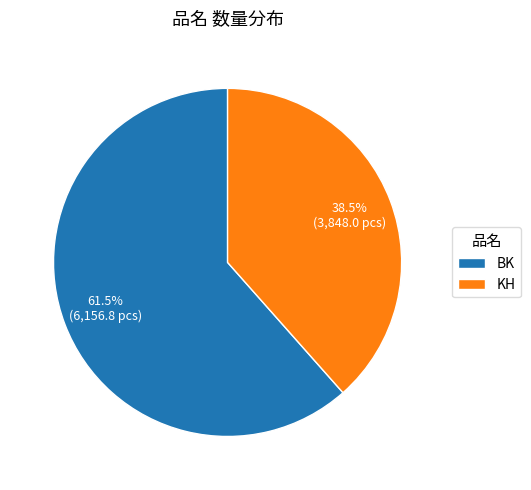

What is the ratio of the value at KH to the value at BK?

0.6